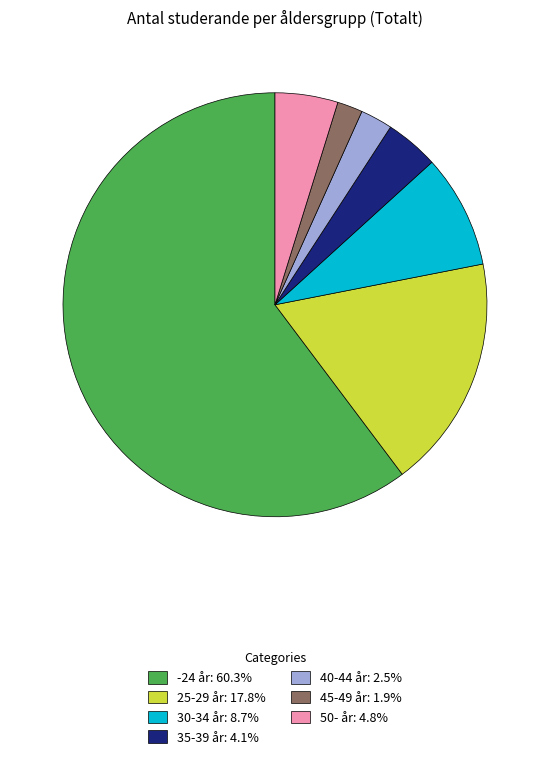

Which slice is the largest?

-24 år